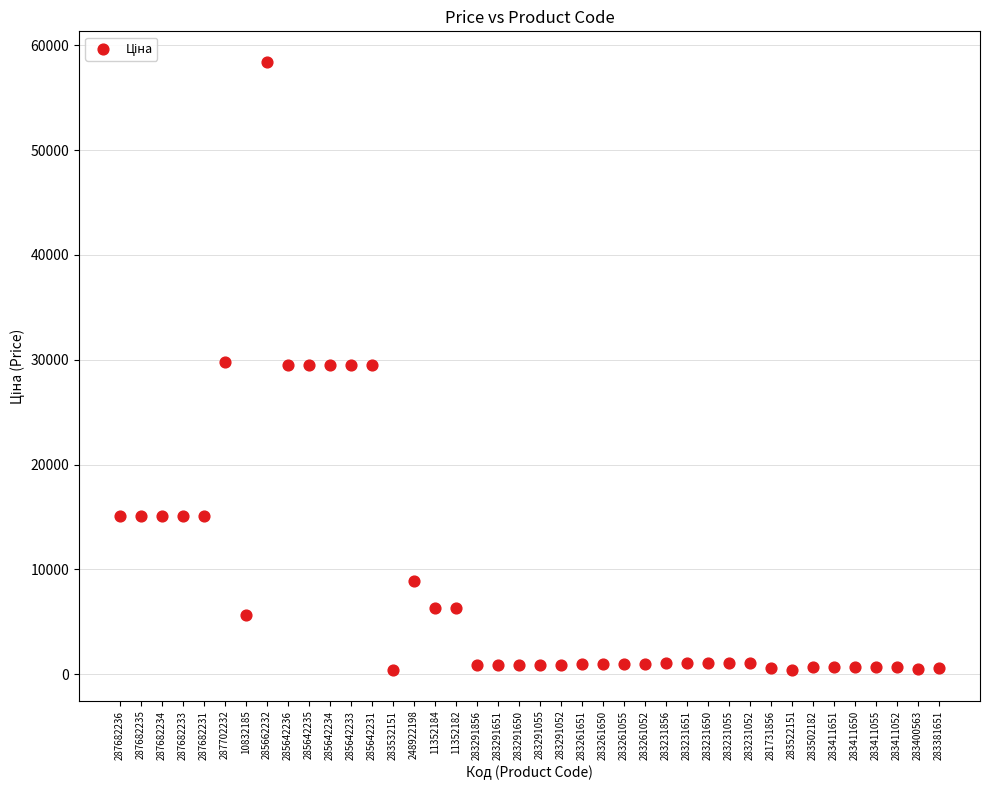

What is the range of Y values (max minus min)?

58066.7